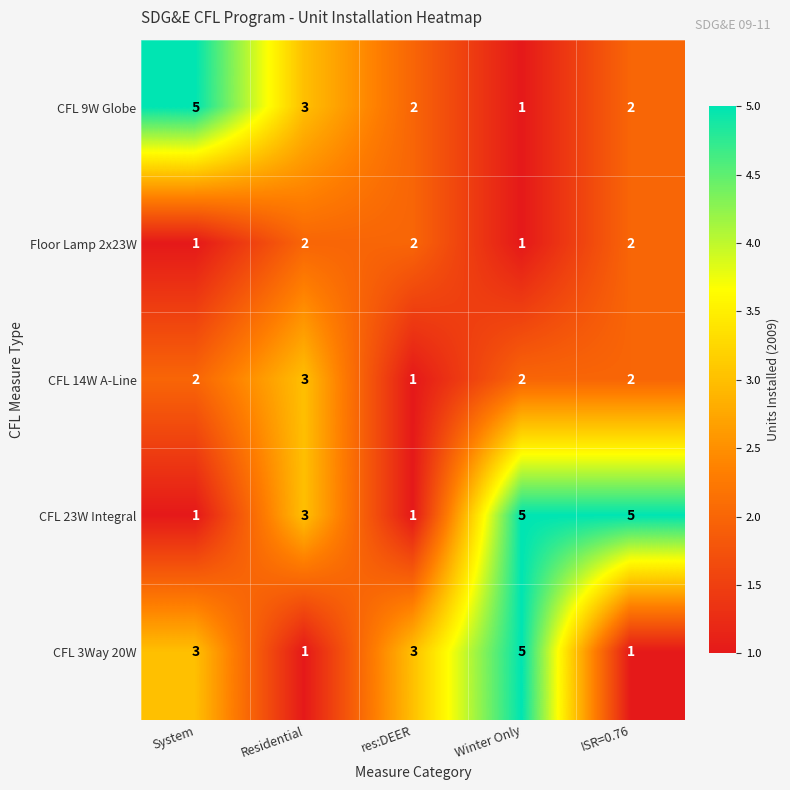

Where is CFL 9W Globe nearest to the value 3?

Residential